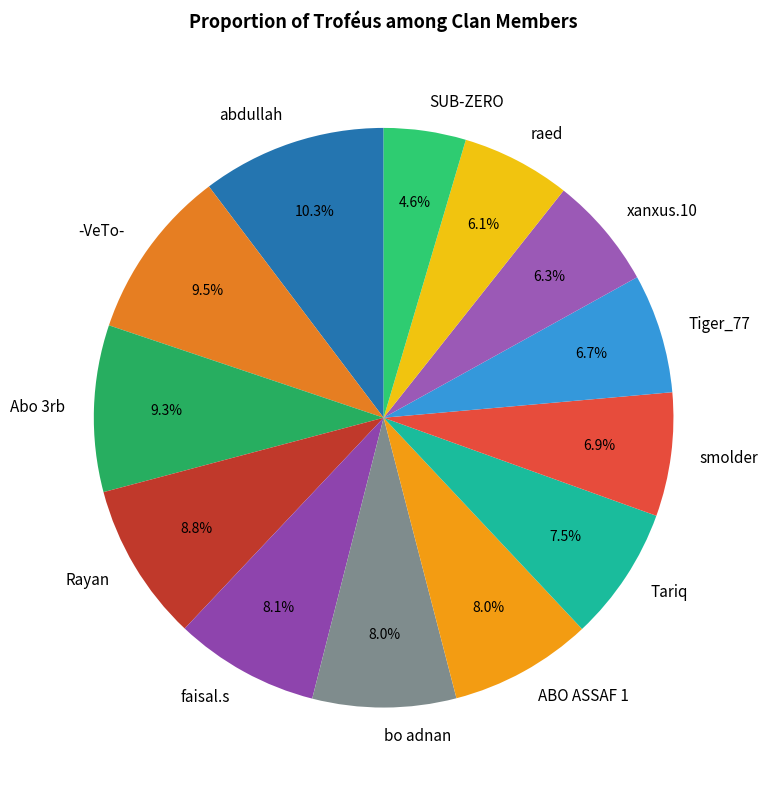

Between Tariq and xanxus.10, which is larger?

Tariq